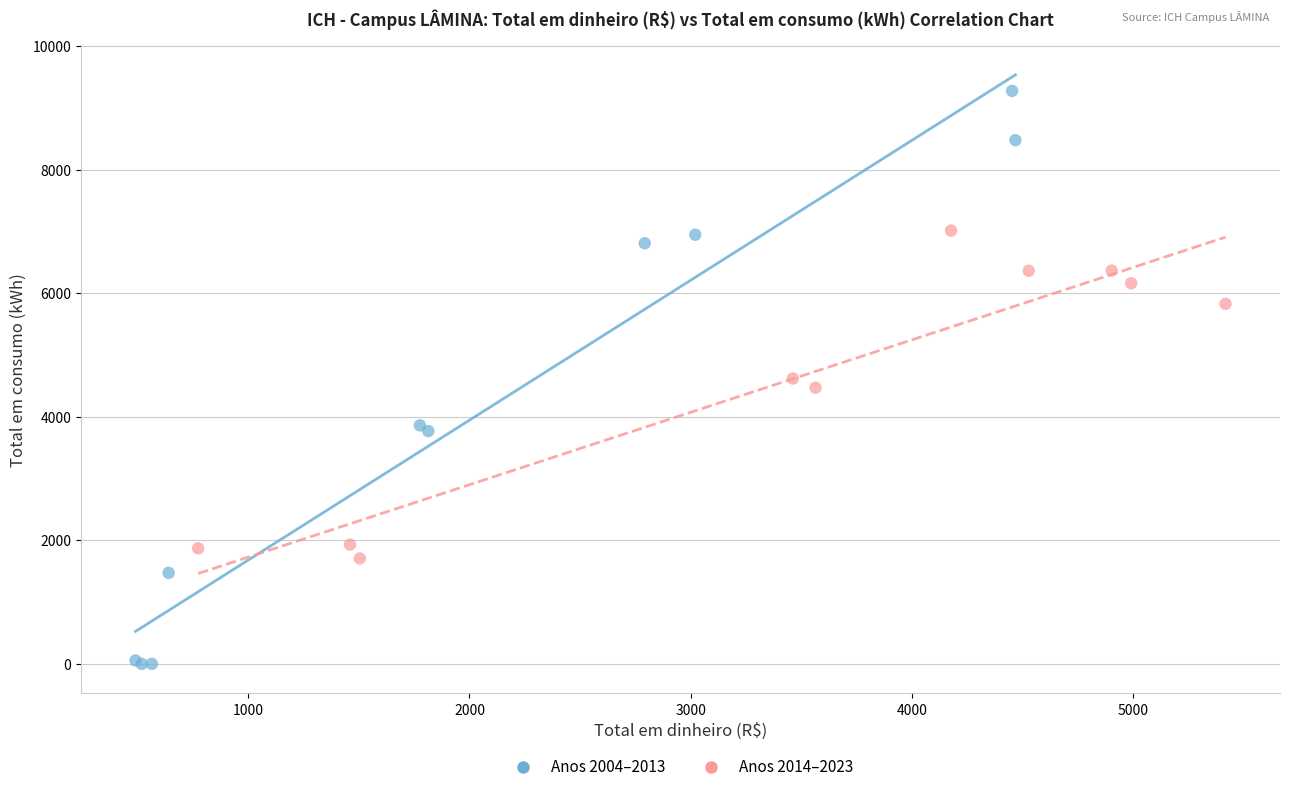

What are all the series names shown in the legend?

Anos 2004–2013, Anos 2014–2023